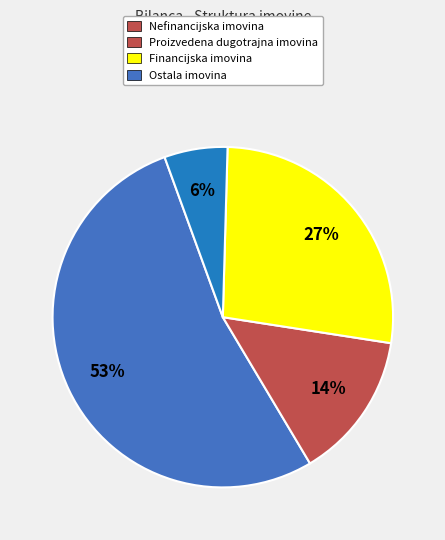

True or false: Nefinancijska imovina accounts for 39% of the total.

False